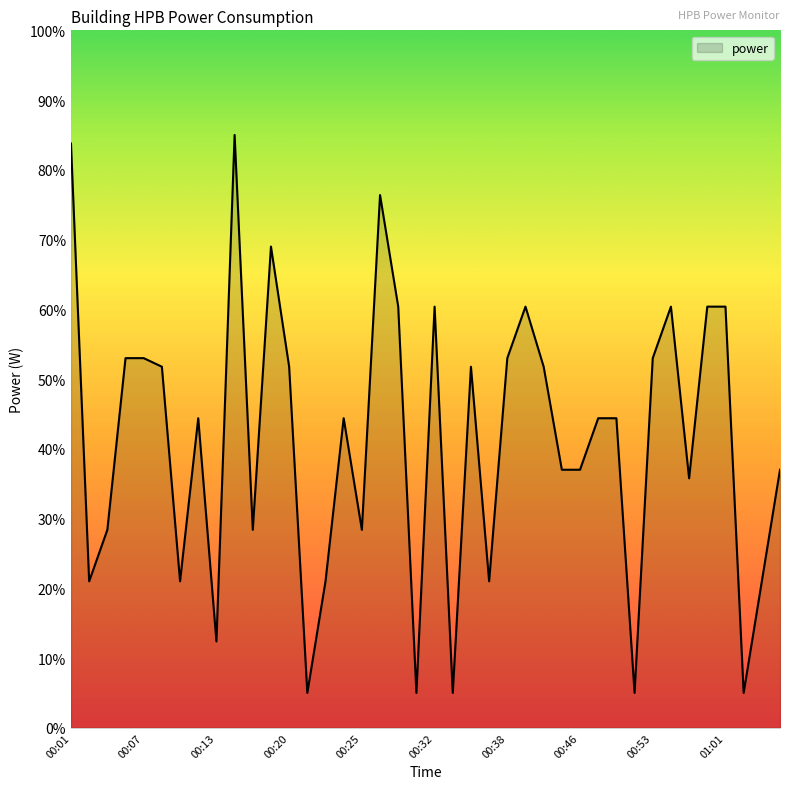

What is the minimum value shown in the chart?

5.0